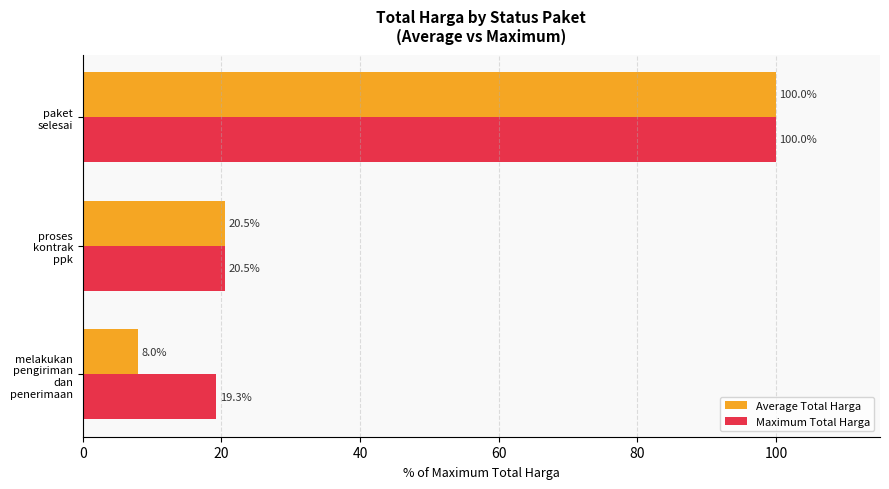

Rank the series by their average value, from highest to lowest.

Maximum Total Harga, Average Total Harga